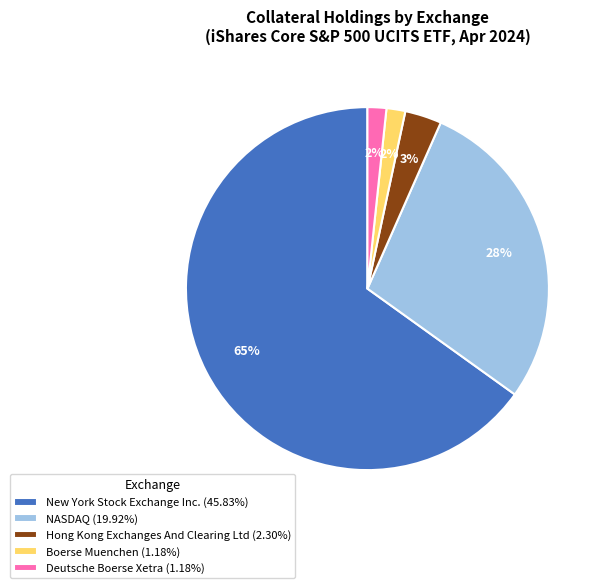

Combined, do Hong Kong Exchanges And Clearing Ltd (2.30%) and New York Stock Exchange Inc. (45.83%) account for over 50%?

Yes